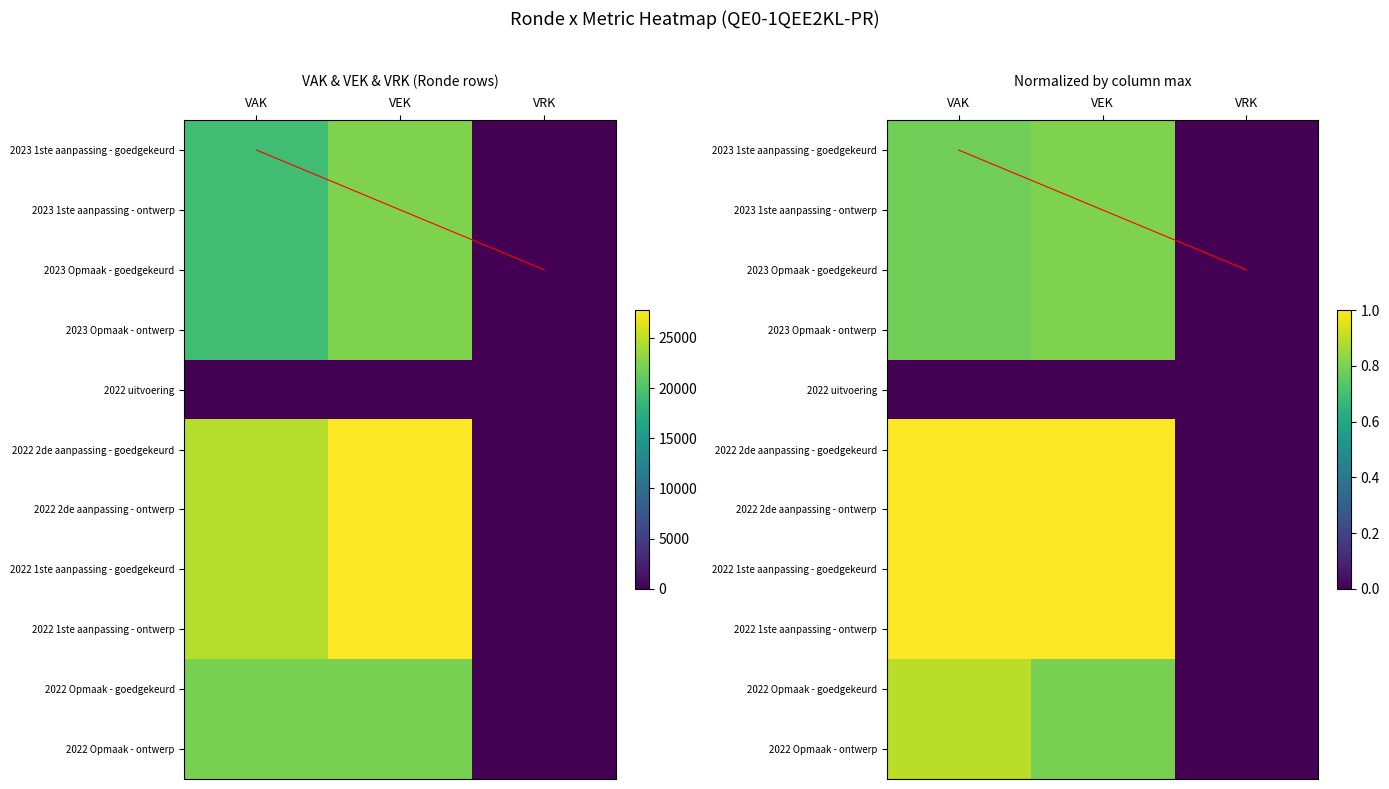

What is the sum of the 2023 1ste aanpassing - goedgekeurd values at VAK and VRK?

0.8